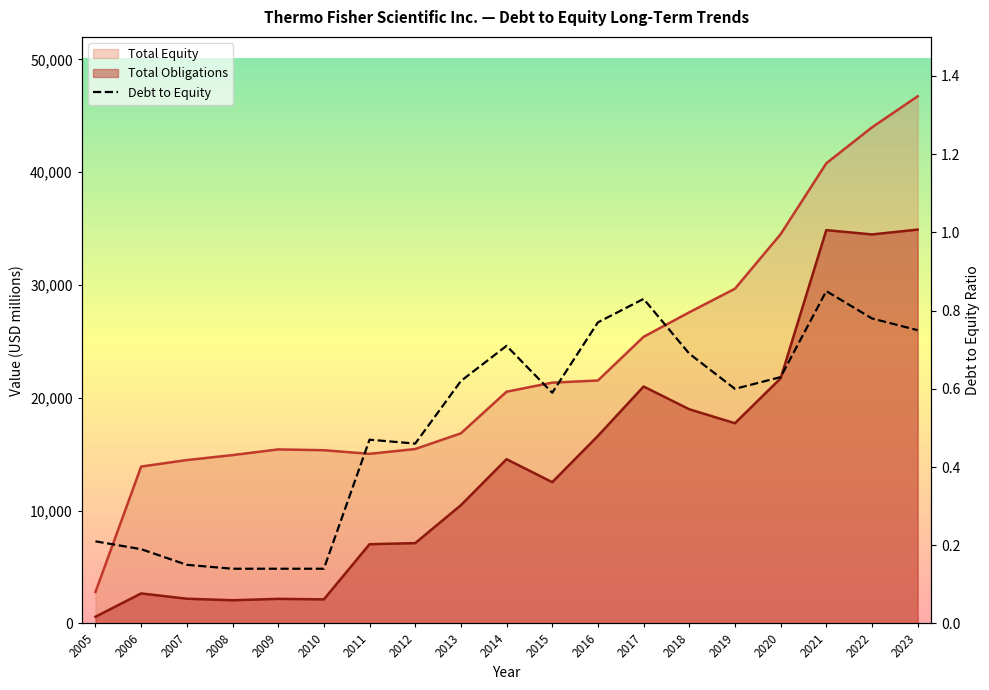

What is the change in value from 2010 to 2017?

+0.7